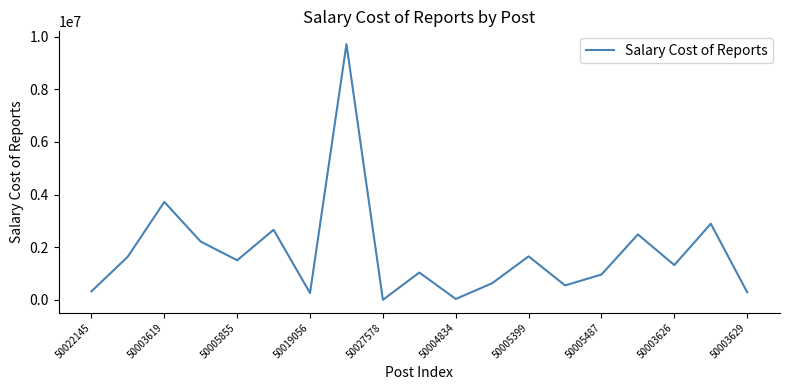

What is the maximum value shown in the chart?

9715397.8